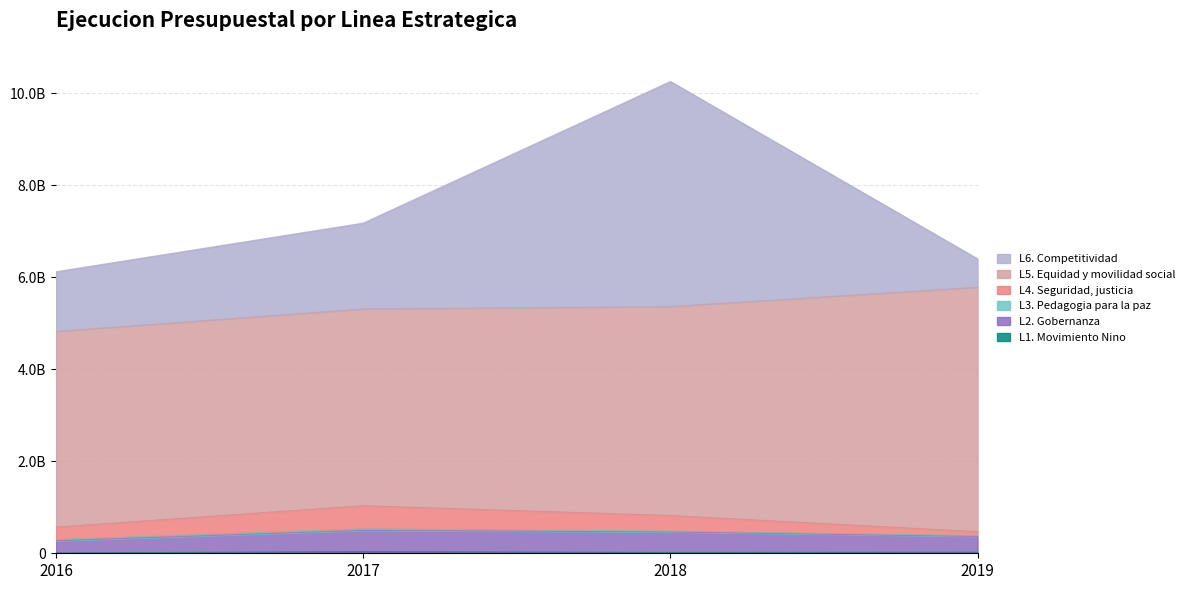

At which label does L1. Movimiento Nino reach its minimum?

2016